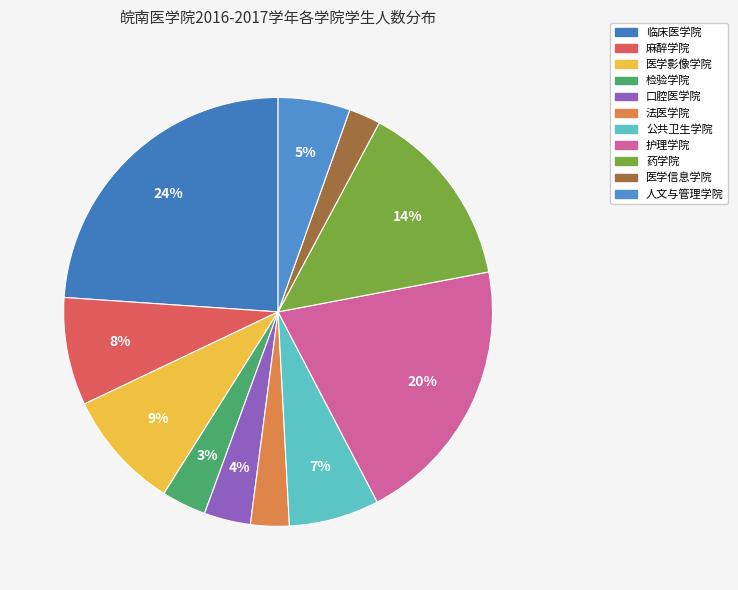

Is it true that 医学信息学院 is 2% of the pie?

True